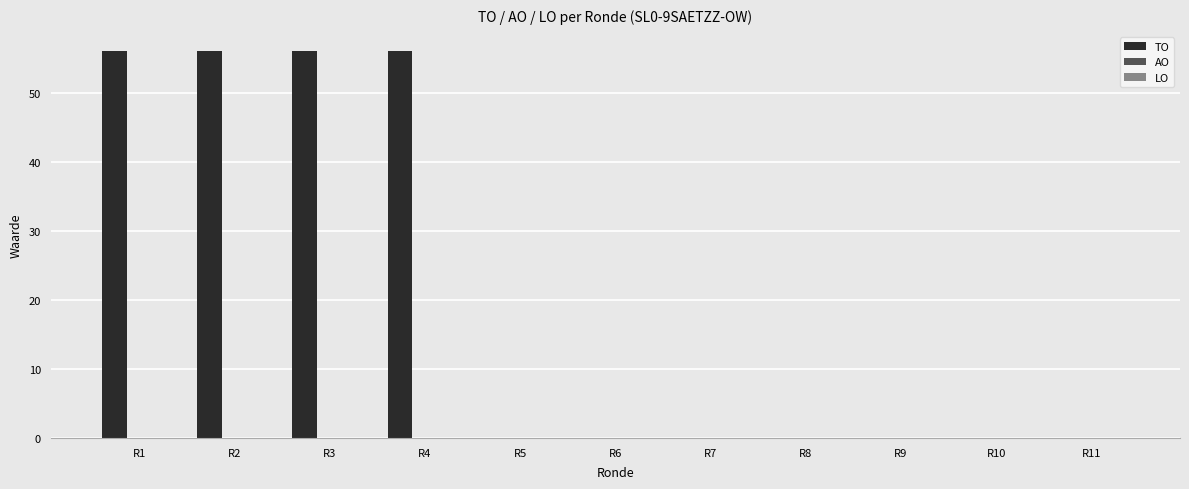

Are the bars grouped side by side (vs. stacked)?

No